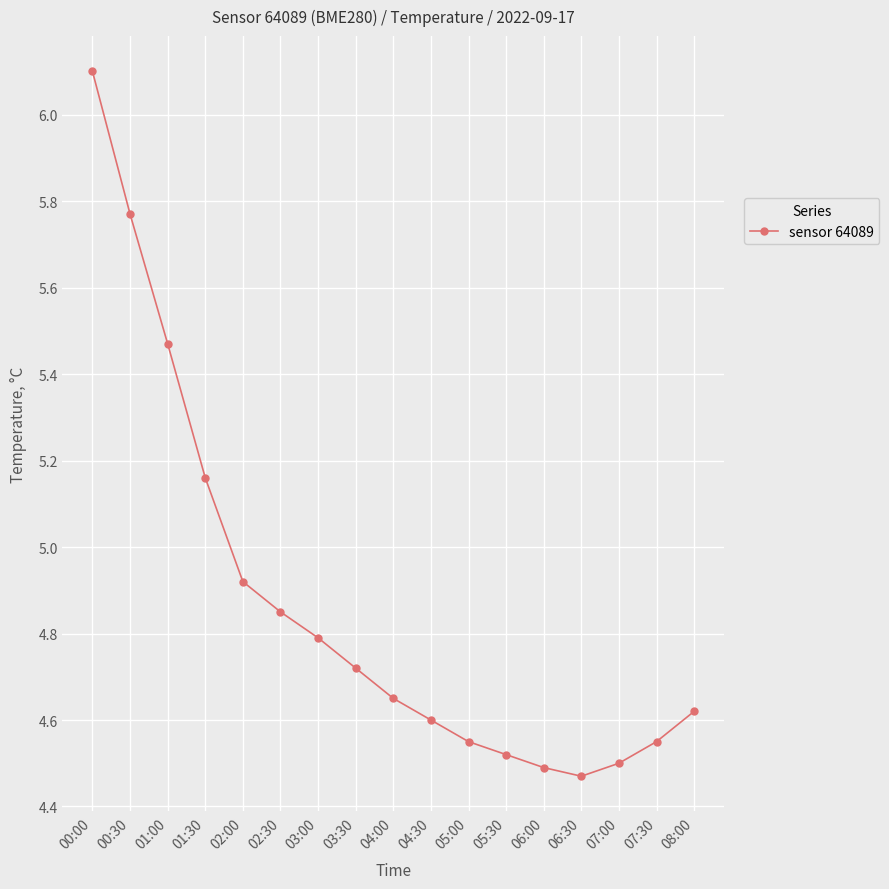

True or false: the data has more than 2 interior local peaks.

False